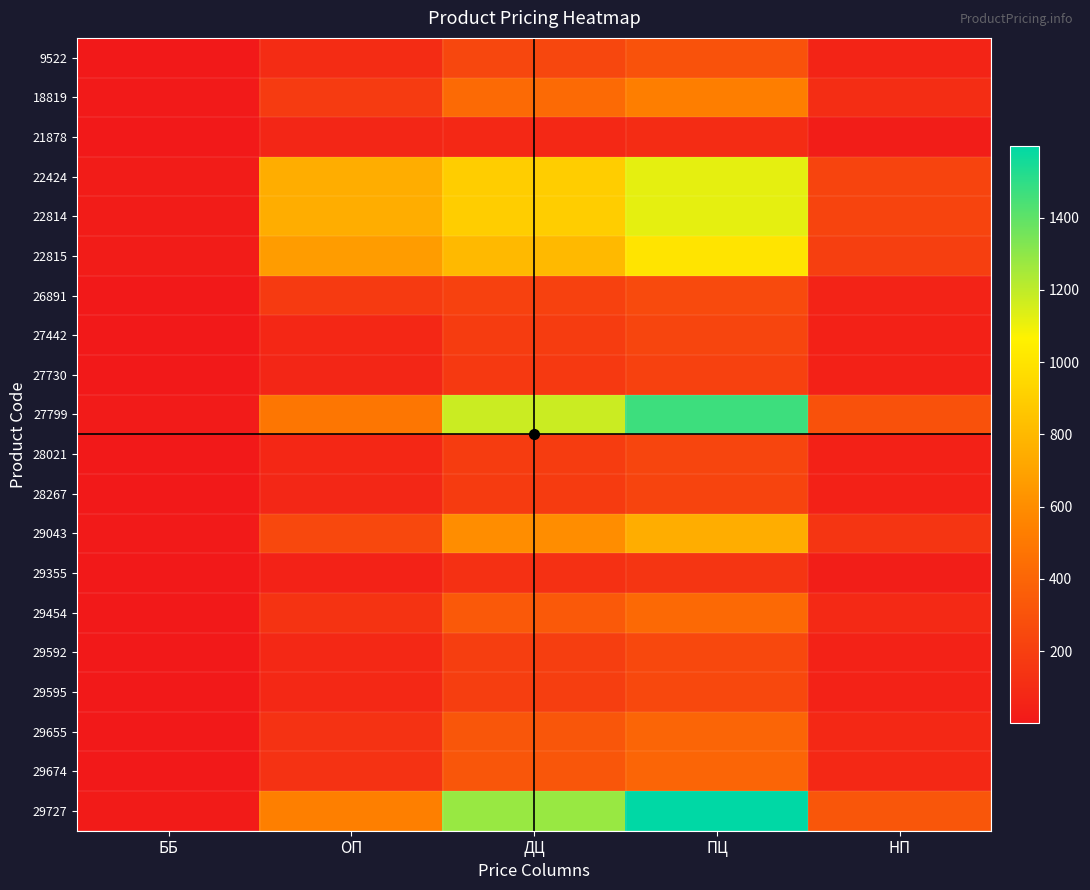

Reading left to right, what are all the values shown in this chart?

9522: ББ=3	ОП=100	ДЦ=240	ПЦ=300	НП=60
18819: ББ=5	ОП=177	ДЦ=424	ПЦ=530	НП=106
21878: ББ=2	ОП=67	ДЦ=80	ПЦ=100	НП=20
22424: ББ=19	ОП=747	ДЦ=896	ПЦ=1120	НП=224
22814: ББ=19	ОП=747	ДЦ=896	ПЦ=1120	НП=224
22815: ББ=17	ОП=667	ДЦ=800	ПЦ=1000	НП=200
26891: ББ=4	ОП=173	ДЦ=208	ПЦ=260	НП=52
27442: ББ=2	ОП=79	ДЦ=188	ПЦ=235	НП=47
27730: ББ=2	ОП=70	ДЦ=168	ПЦ=210	НП=42
27799: ББ=13	ОП=490	ДЦ=1176	ПЦ=1470	НП=294
28021: ББ=2	ОП=79	ДЦ=188	ПЦ=235	НП=47
28267: ББ=2	ОП=75	ДЦ=180	ПЦ=225	НП=45
29043: ББ=6	ОП=250	ДЦ=600	ПЦ=750	НП=150
29355: ББ=1	ОП=50	ДЦ=120	ПЦ=150	НП=30
29454: ББ=4	ОП=140	ДЦ=336	ПЦ=420	НП=84
29592: ББ=2	ОП=82	ДЦ=196	ПЦ=245	НП=49
29595: ББ=2	ОП=82	ДЦ=196	ПЦ=245	НП=49
29655: ББ=3	ОП=134	ДЦ=320	ПЦ=400	НП=80
29674: ББ=3	ОП=134	ДЦ=320	ПЦ=400	НП=80
29727: ББ=14	ОП=533	ДЦ=1279	ПЦ=1599	НП=320